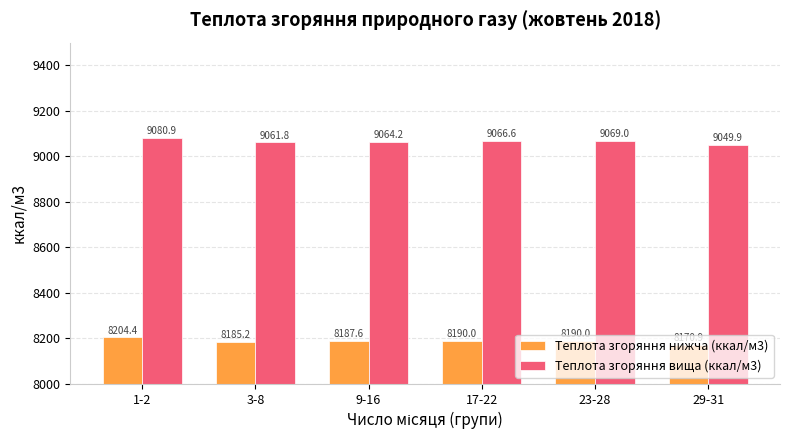

At 29-31, list the series in order from smallest to largest.

Теплота згоряння нижча (ккал/м3), Теплота згоряння вища (ккал/м3)